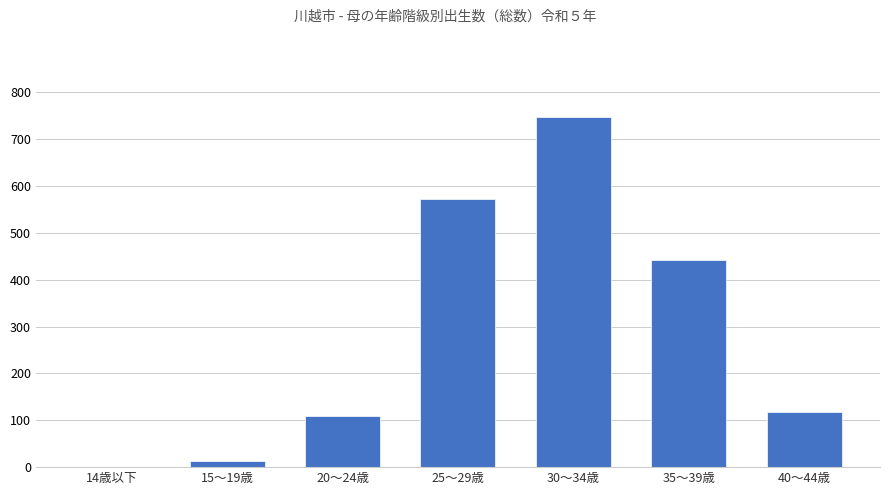

How many distinct data groups are displayed?

1